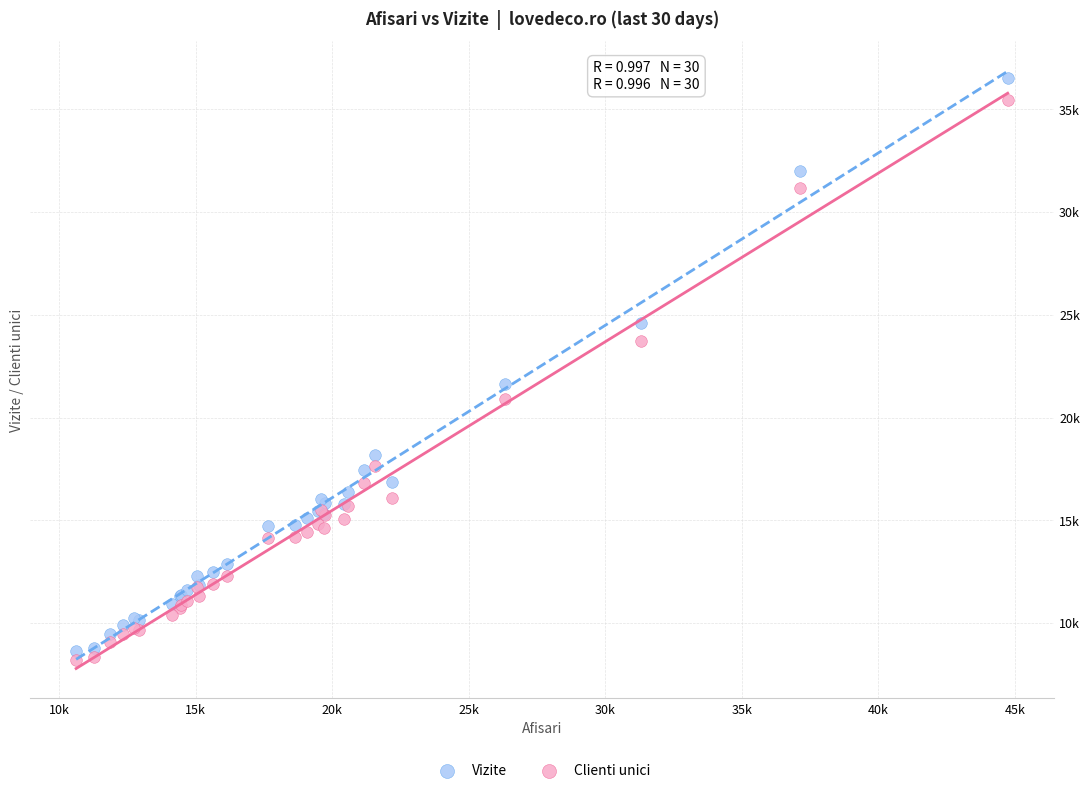

What are all the series names shown in the legend?

Vizite, Clienti unici